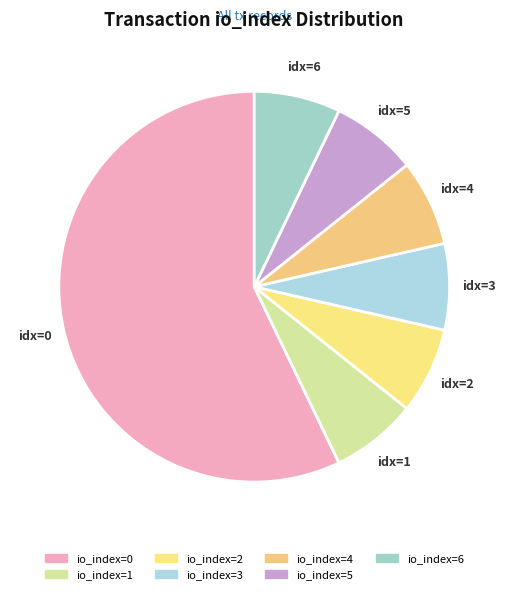

How many slices are in this pie chart?

7